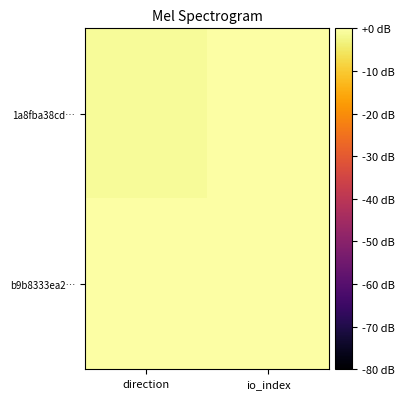

Reading left to right, extract all data points from this chart.

1a8fba38cd…: direction=-1	io_index=43
b9b8333ea2…: direction=1	io_index=16